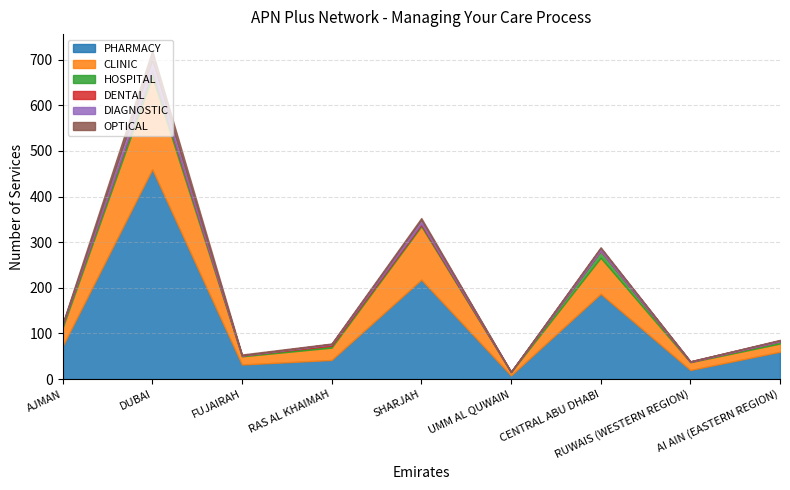

Is the value of PHARMACY at RUWAIS (WESTERN REGION) greater than the value of DIAGNOSTIC at RAS AL KHAIMAH?

Yes